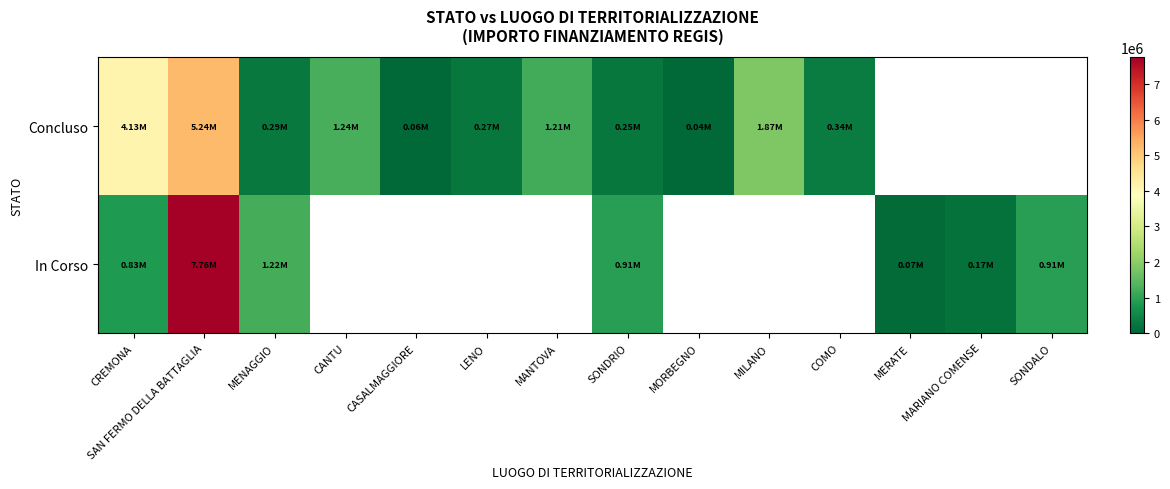

Is the value of Concluso at MERATE greater than the value of In Corso at CASALMAGGIORE?

No